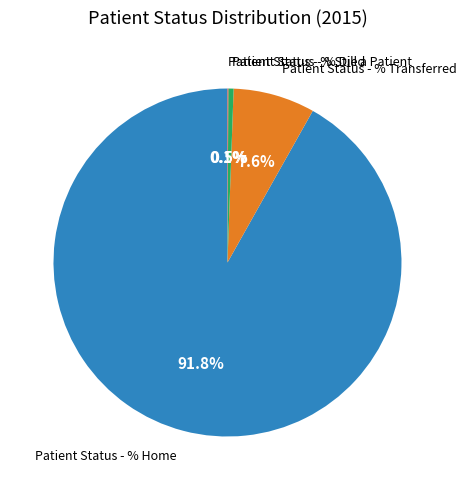

Which slice is the largest?

Patient Status - % Home